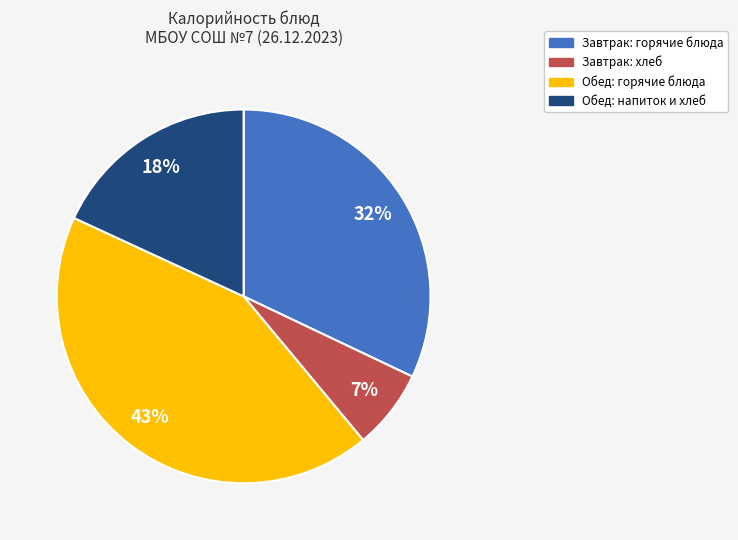

To the nearest percent, what is the difference between the largest and smallest slice percentages?

36%